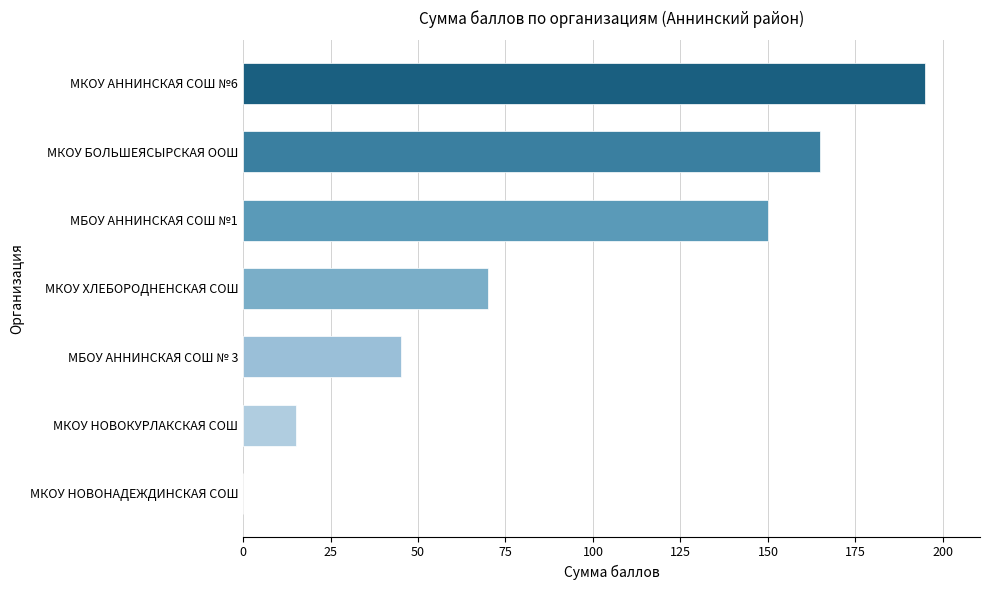

What is the change in value from МКОУ НОВОНАДЕЖДИНСКАЯ СОШ to МКОУ БОЛЬШЕЯСЫРСКАЯ ООШ?

+165